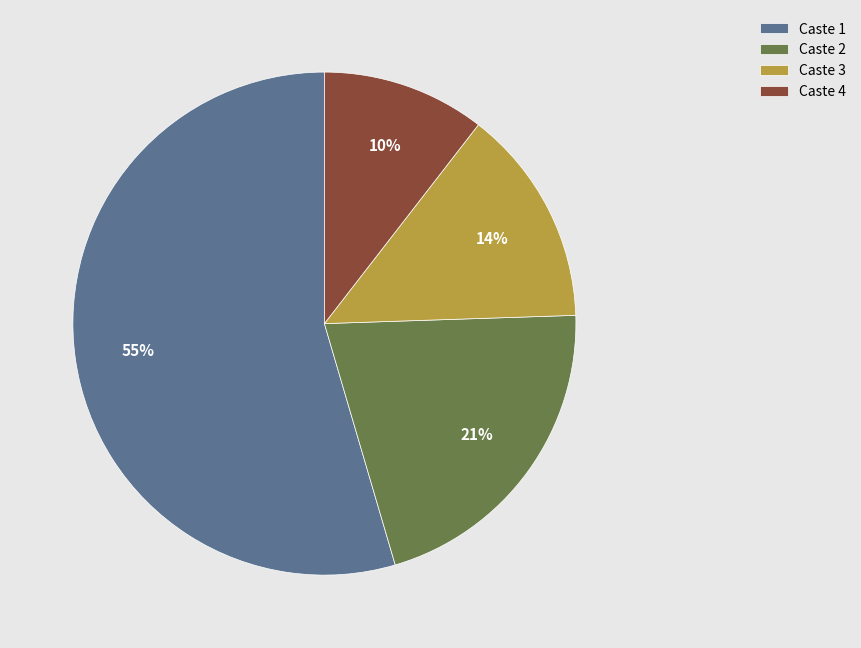

Which category has the biggest portion of the pie?

Caste 1